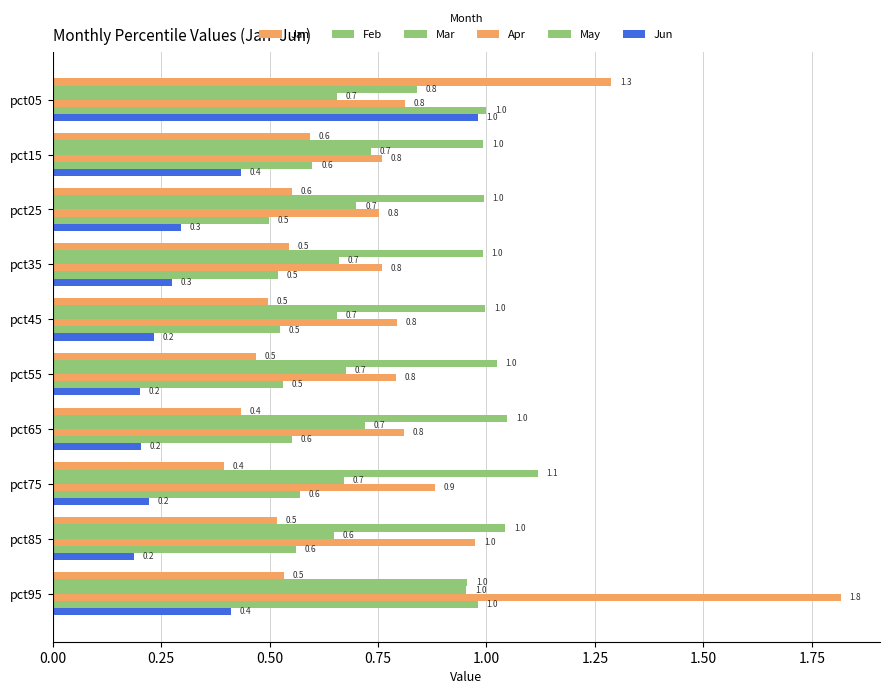

How many categories are shown in the chart?

10